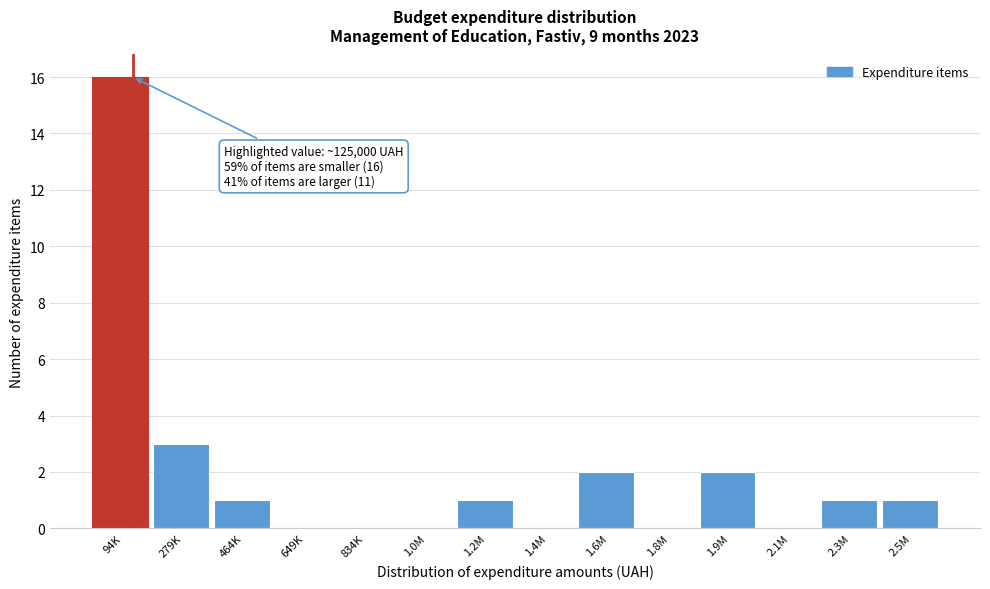

Reading left to right, extract all data points from this chart.

94K=16	279K=3	464K=1	649K=0	834K=0	1.0M=0	1.2M=1	1.4M=0	1.6M=2	1.8M=0	1.9M=2	2.1M=0	2.3M=1	2.5M=1